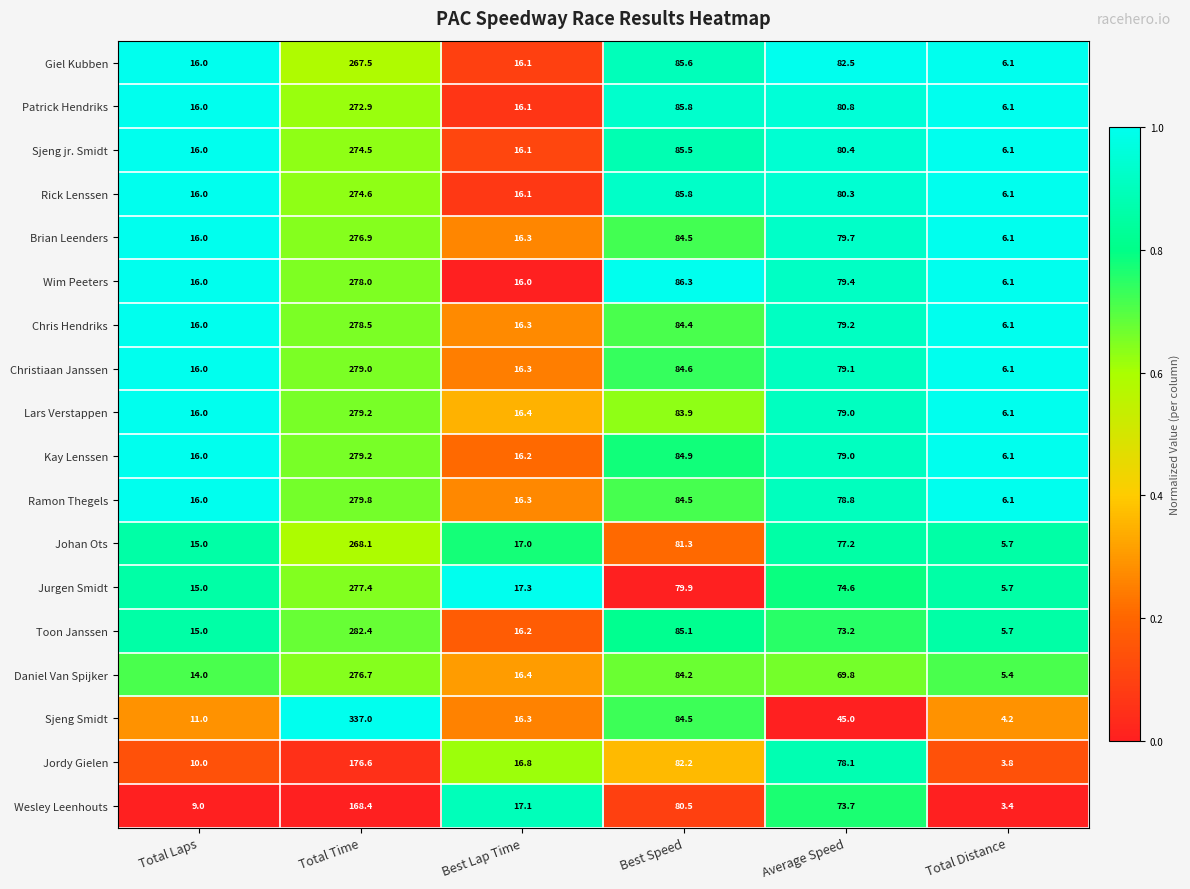

Where does the Sjeng Smidt series first go above 45?

Total Time